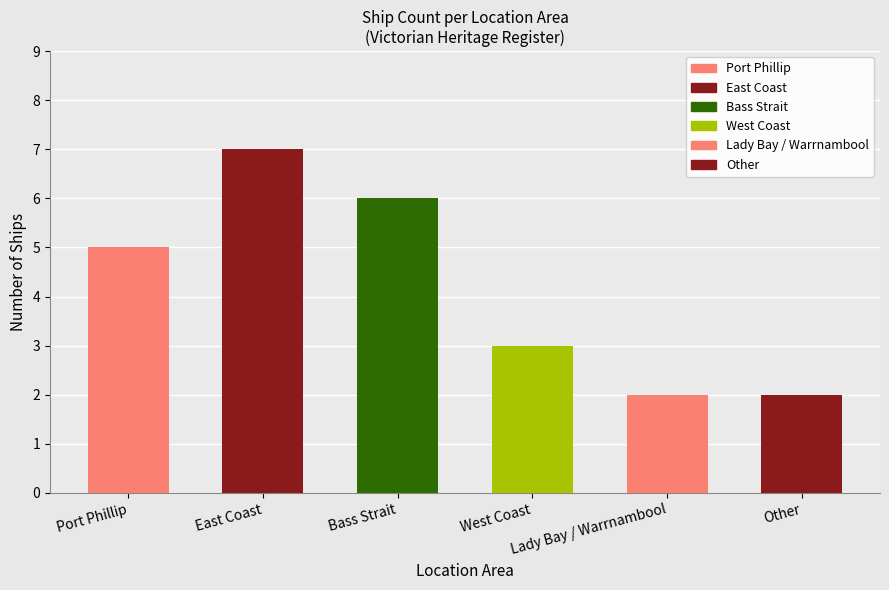

What is the sum of all values?

25